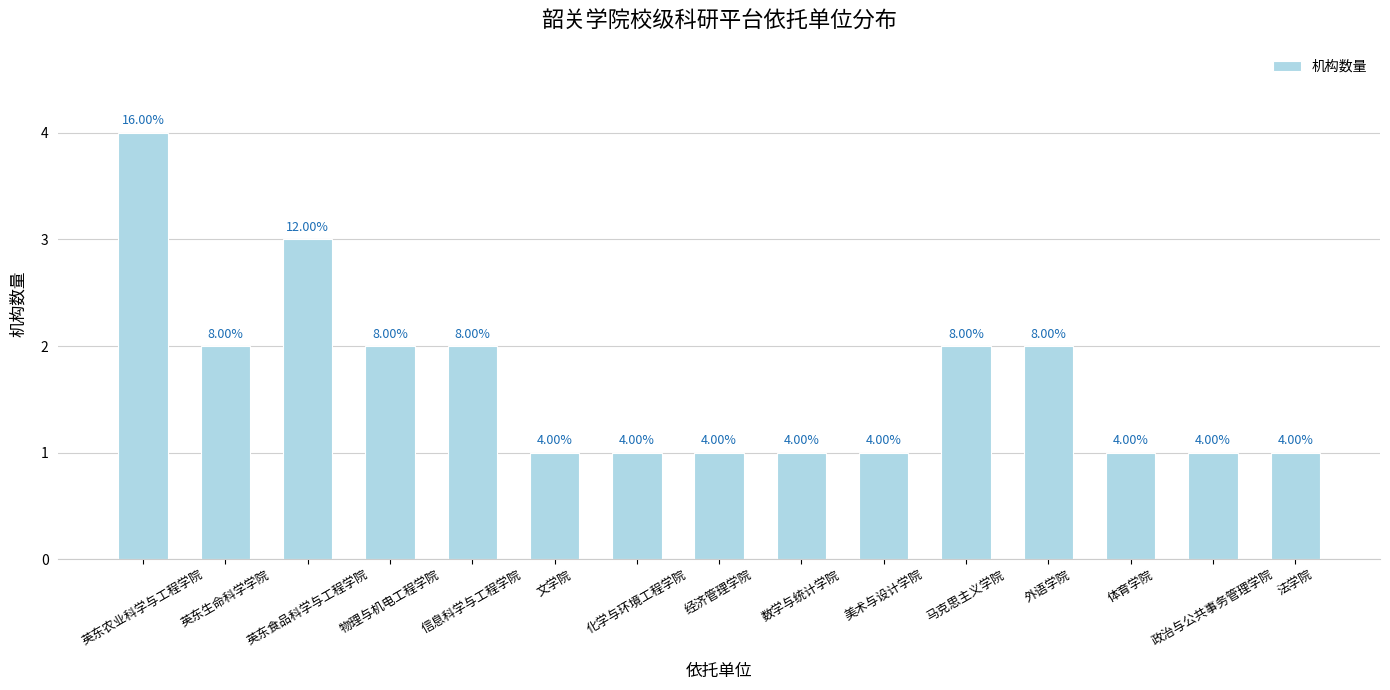

The value at 物理与机电工程学院 is 2. True or false?

True